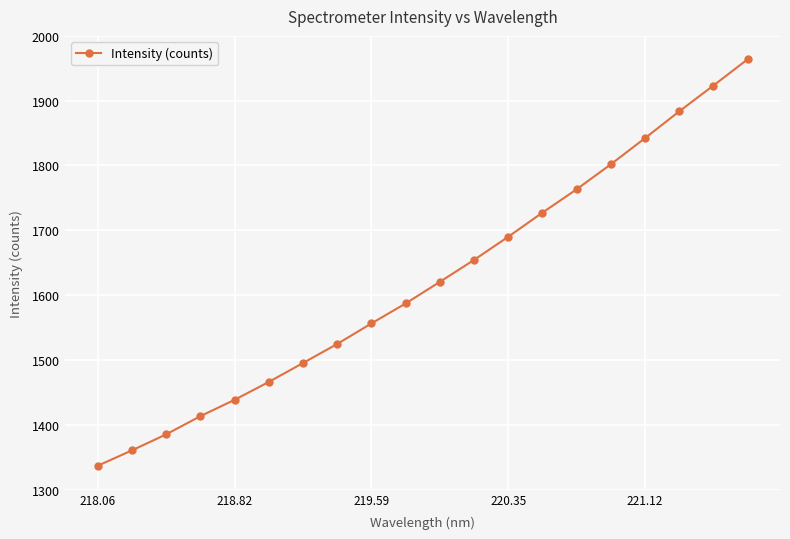

What is the value of the 15th point from the left?

1763.2